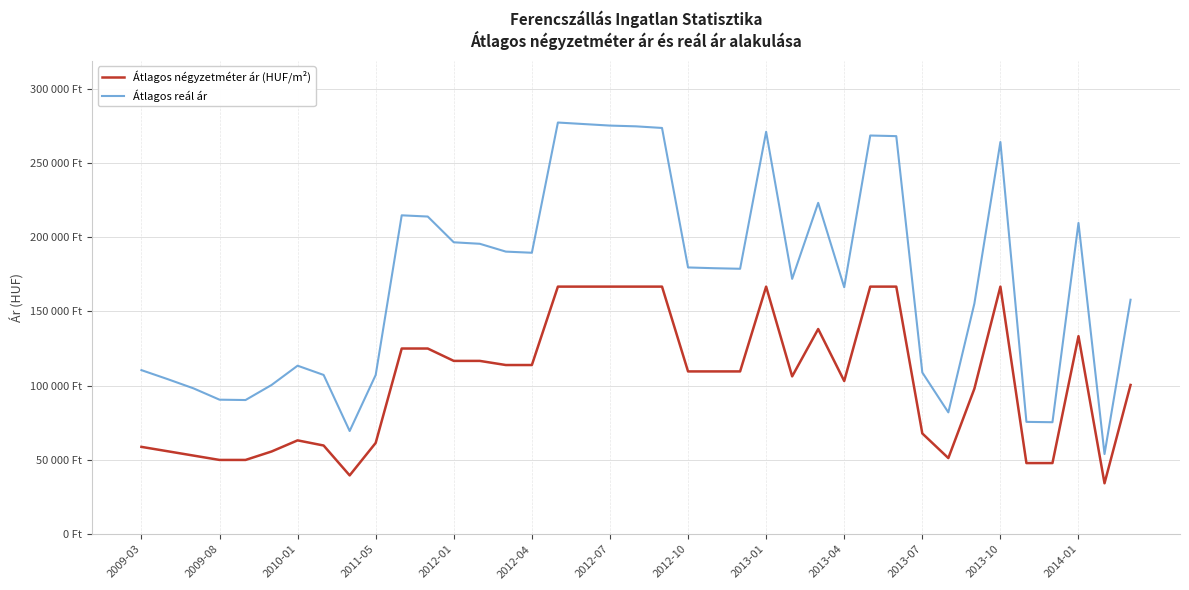

Where is the first local maximum for Átlagos reál ár?

2010-01